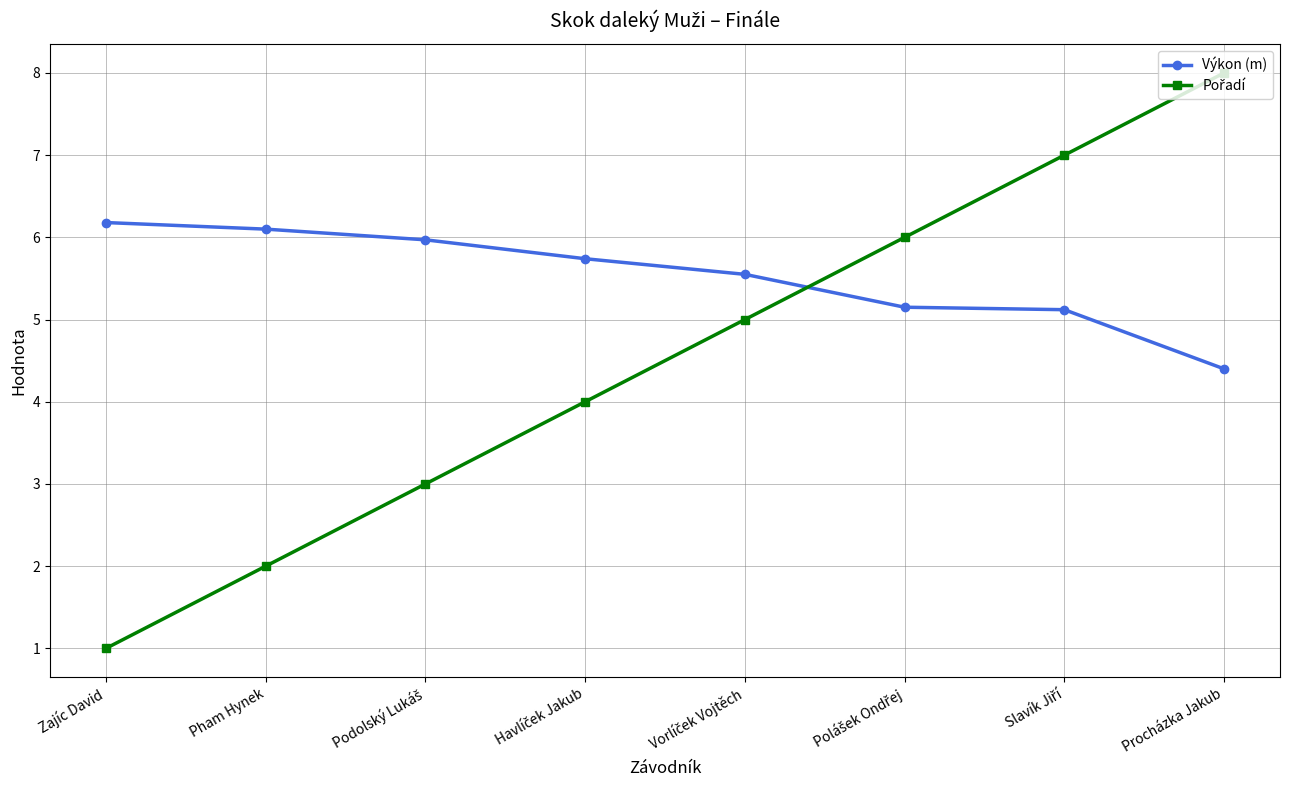

How many values in the Výkon (m) series are below 5?

1